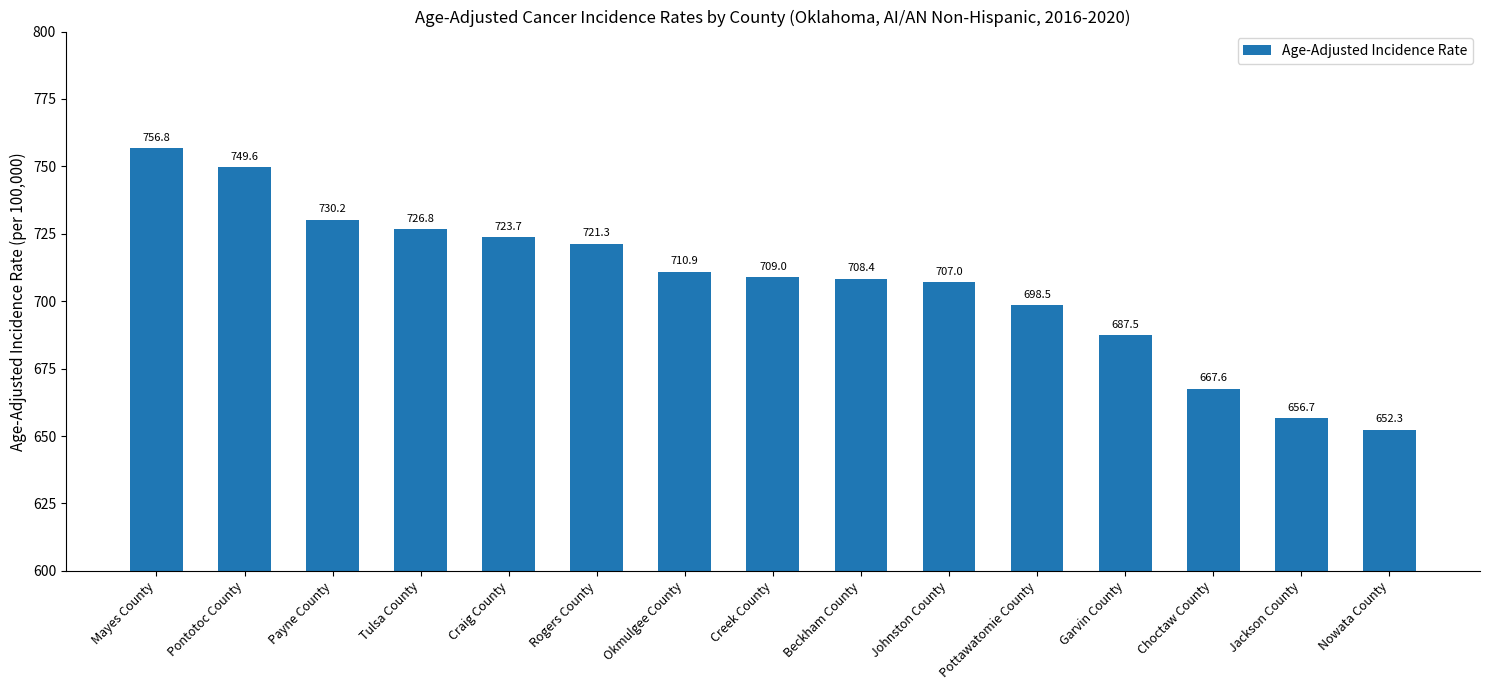

Are the bars horizontal?

No